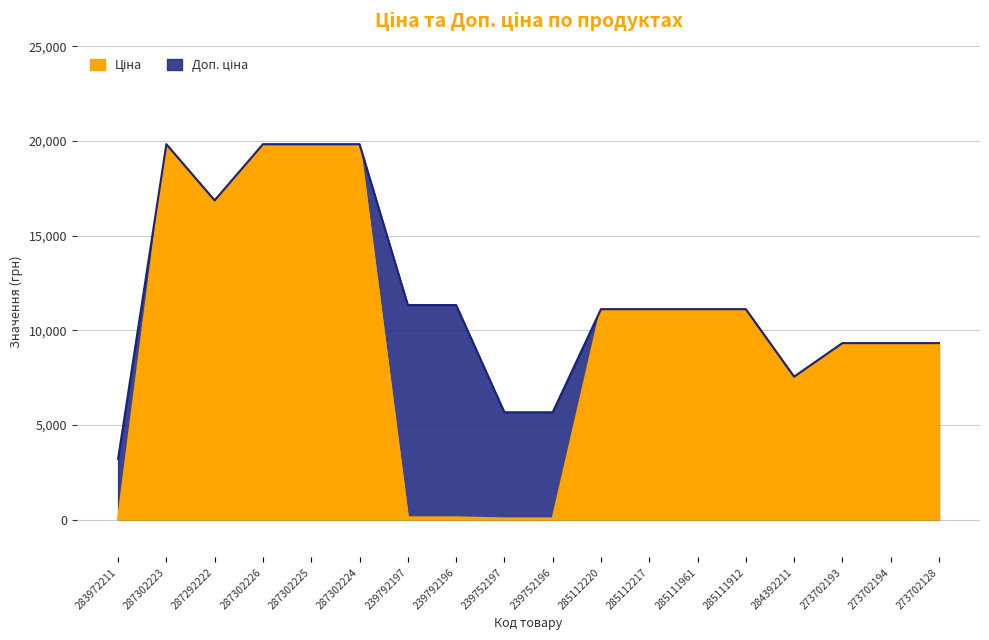

Between 239752196 and 273702193, which series saw the biggest shift?

Ціна